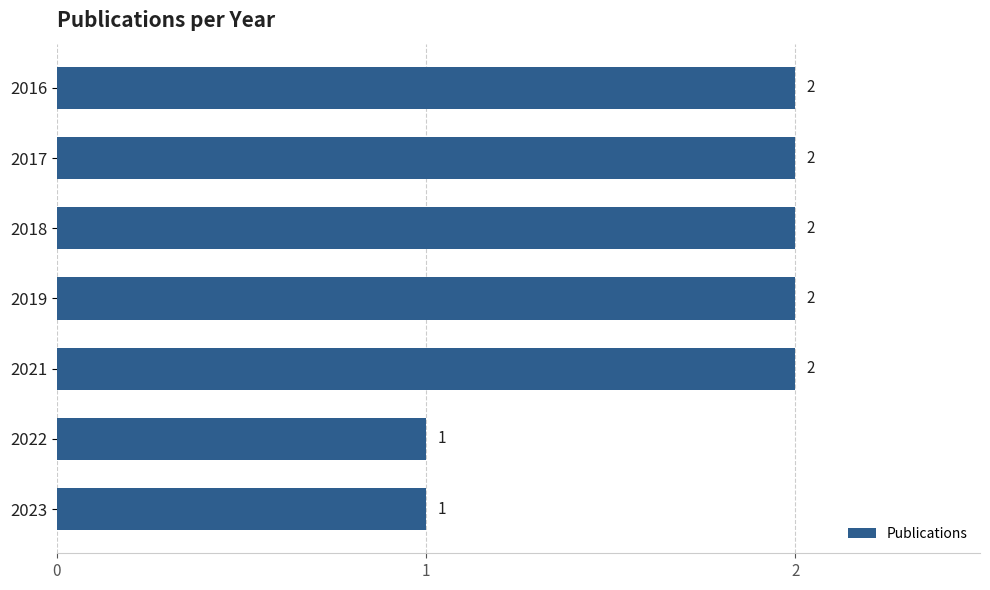

What is the value of the 3rd bar from the top?

2